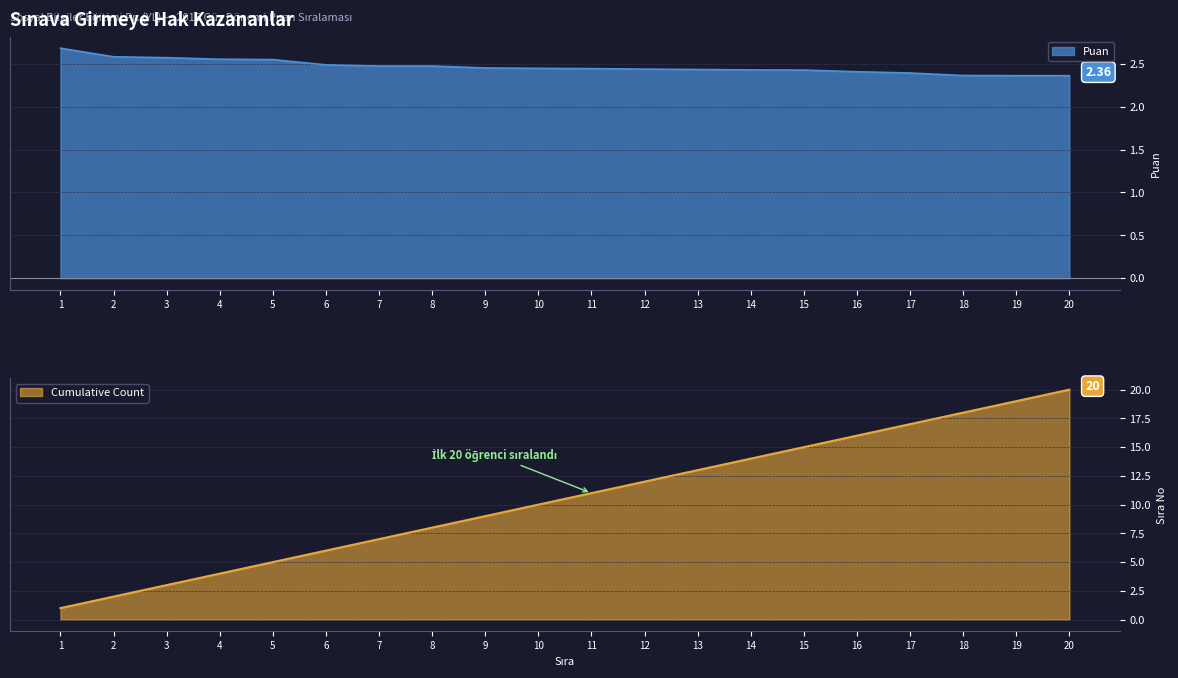

Reading left to right, list all the values displayed in this chart.

Puan: 2.7	2.6	2.6	2.6	2.5	2.5	2.5	2.5	2.5	2.4	2.4	2.4	2.4	2.4	2.4	2.4	2.4	2.4	2.4	2.4
Cumulative Count: 1.0	2.0	3.0	4.0	5.0	6.0	7.0	8.0	9.0	10.0	11.0	12.0	13.0	14.0	15.0	16.0	17.0	18.0	19.0	20.0